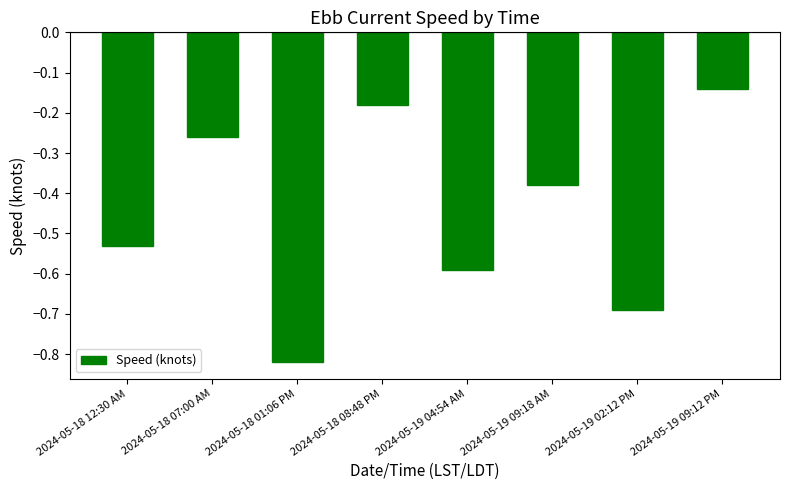

List the labels in order of value, largest first.

2024-05-19 09:12 PM, 2024-05-18 08:48 PM, 2024-05-18 07:00 AM, 2024-05-19 09:18 AM, 2024-05-18 12:30 AM, 2024-05-19 04:54 AM, 2024-05-19 02:12 PM, 2024-05-18 01:06 PM